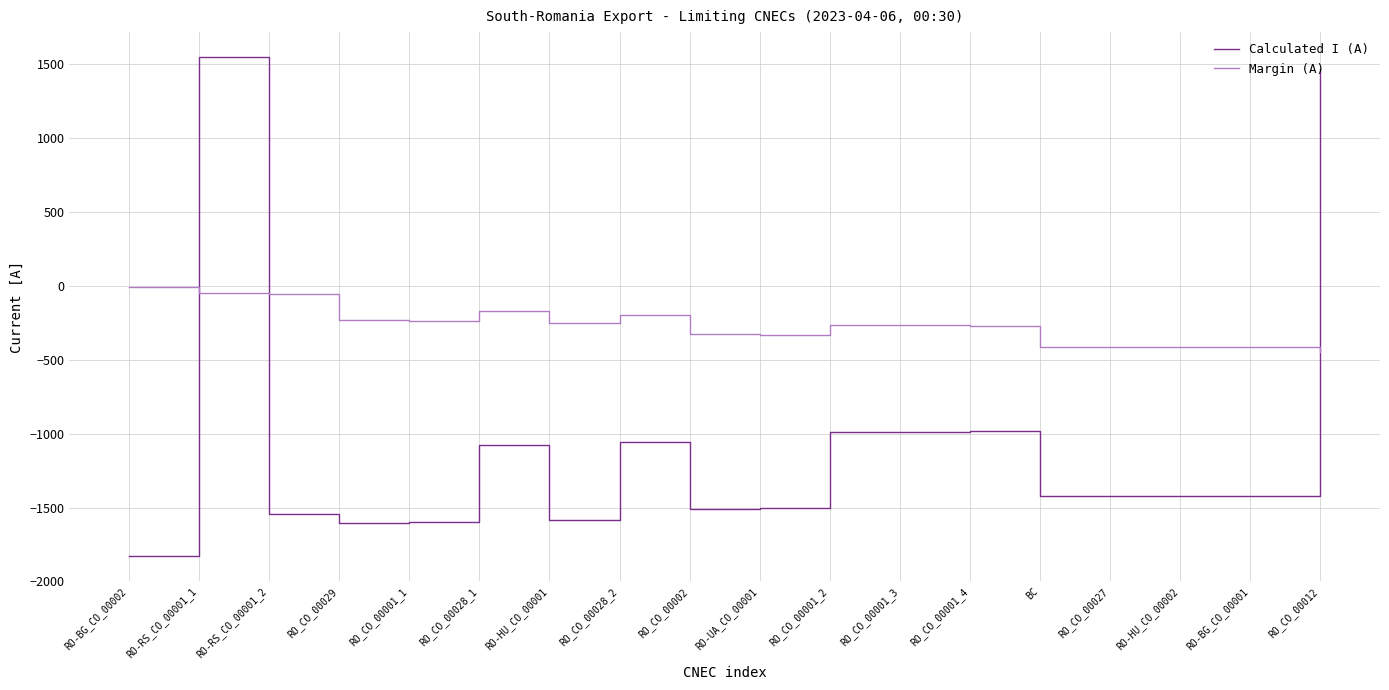

How many intersections are there between Calculated I (A) and Margin (A)?

3